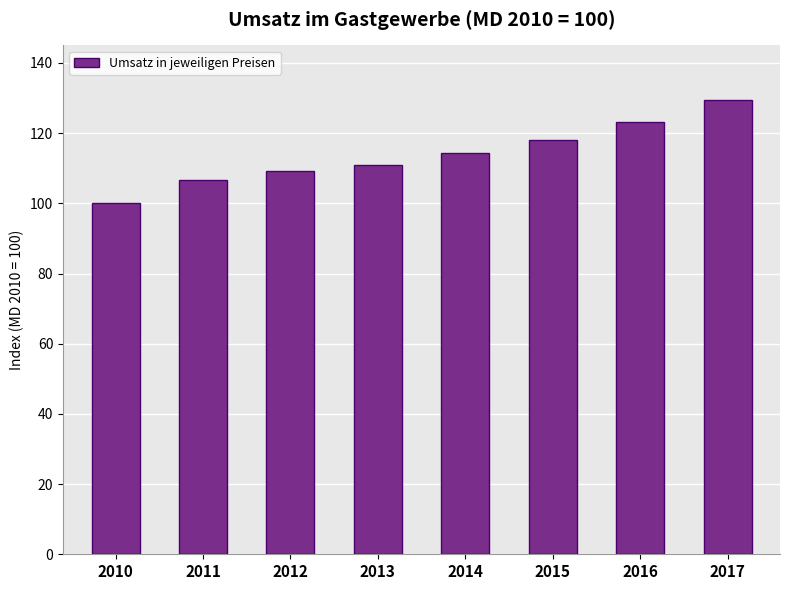

Which label corresponds to the largest value in the chart?

2017